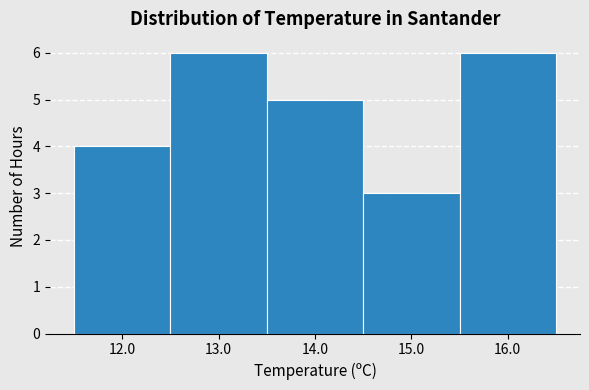

Reading left to right, transcribe this chart: for each bar, give the range it covers on the x-axis and its height. The values are not printed on the chart, so give them approximately, as read against the axis.

11.5 to 12.5: 4
12.5 to 13.5: 6
13.5 to 14.5: 5
14.5 to 15.5: 3
15.5 to 16.5: 6